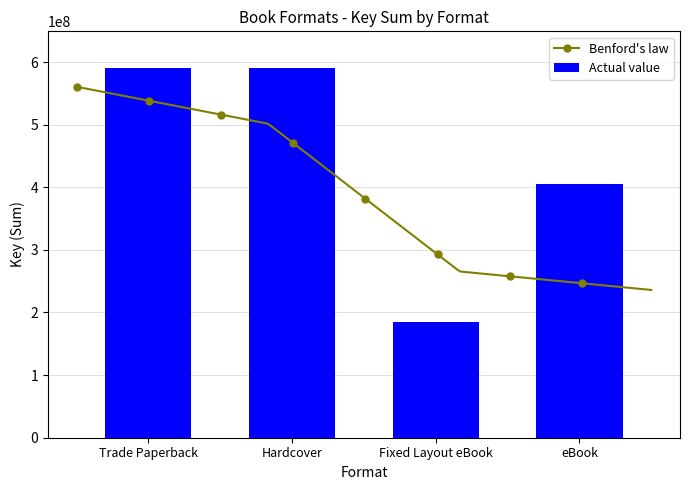

What is the difference between the second highest and minimum values?

220837255